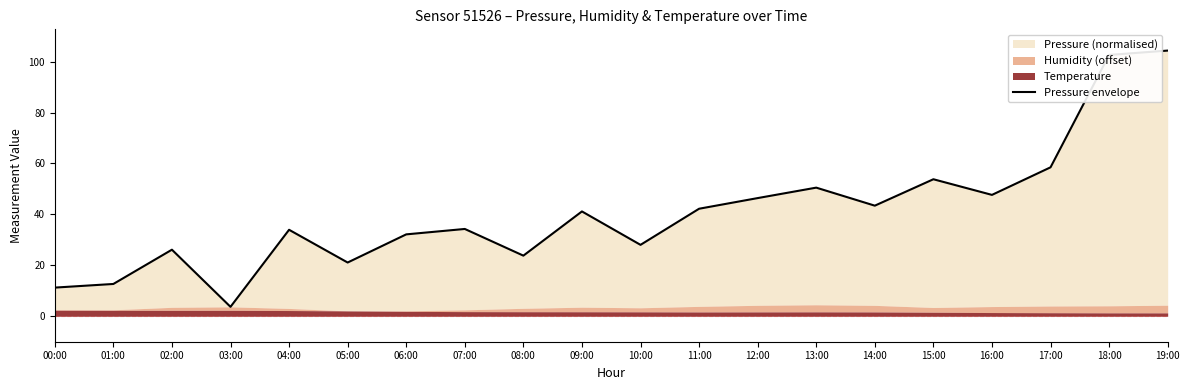

Count the number of values greater than 41.

10